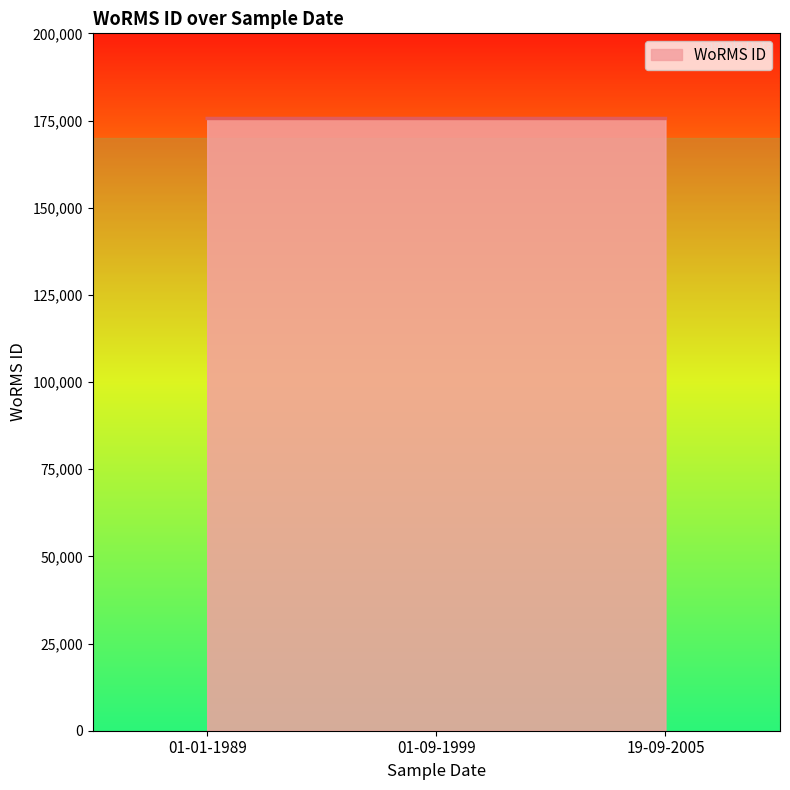

What is the ratio of the value at 01-01-1989 to the value at 19-09-2005?

1.0